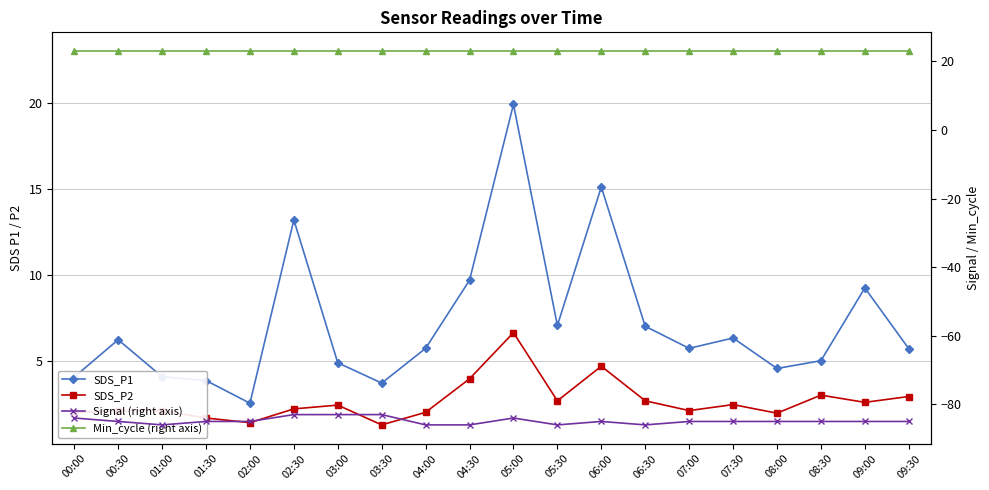

What are all the series names shown in the legend?

SDS_P1, SDS_P2, Min_cycle (right axis), Signal (right axis)